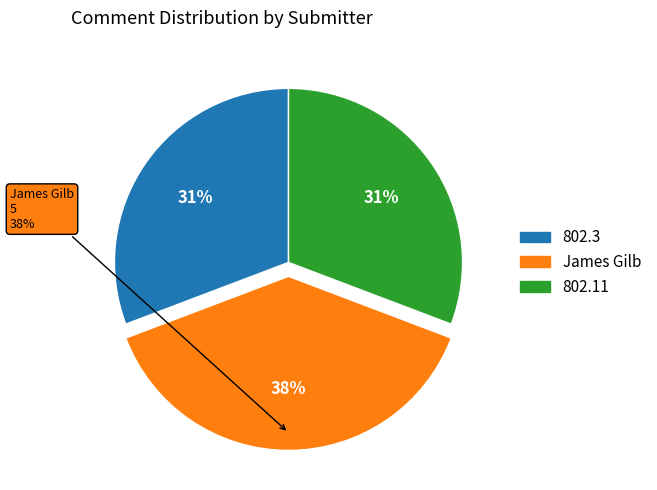

To the nearest percent, what is the difference between the largest and smallest slice percentages?

8%